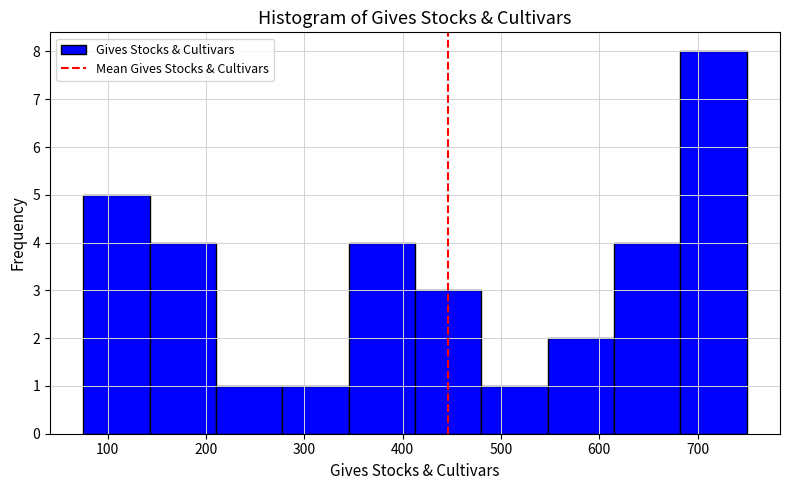

Over which range of the x-axis is the bar tallest?

680 to 750